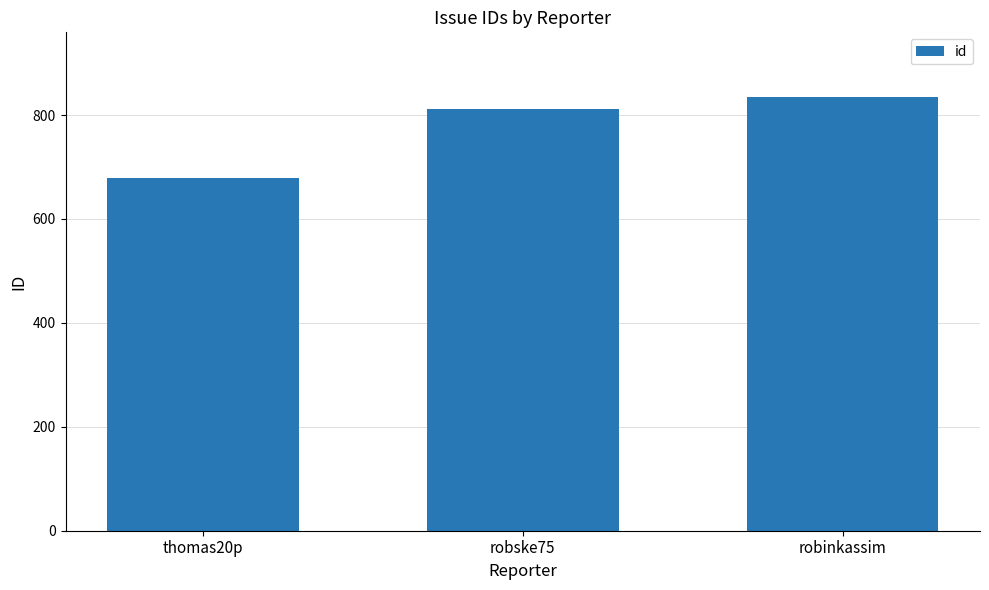

The chart shows a value of 379 at robske75. True or false?

False